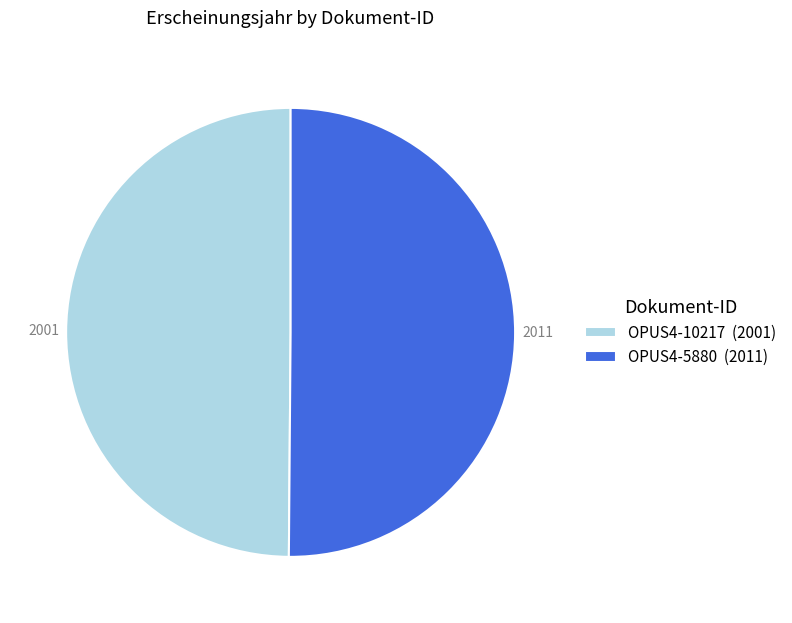

Count the number of slices in the pie.

2